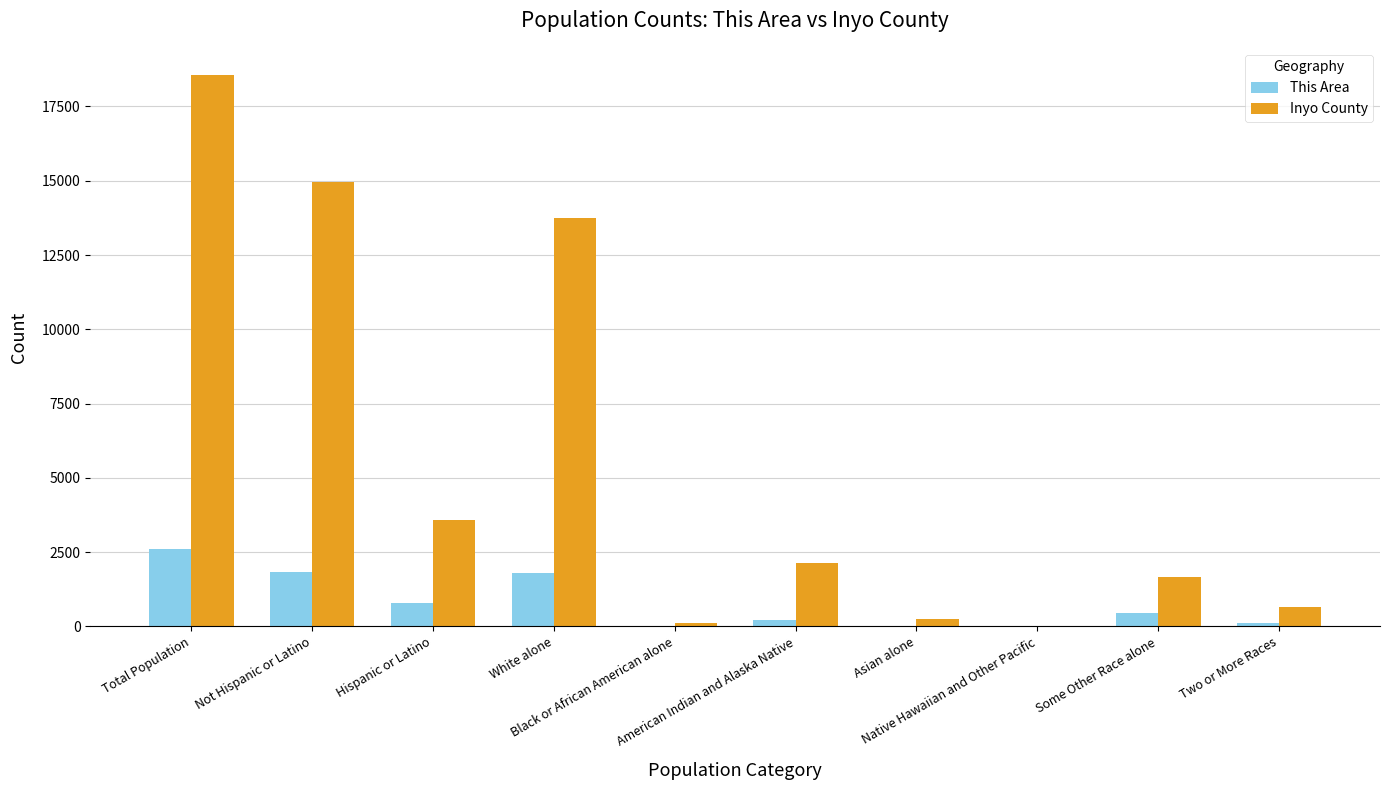

How many distinct data groups are displayed?

2